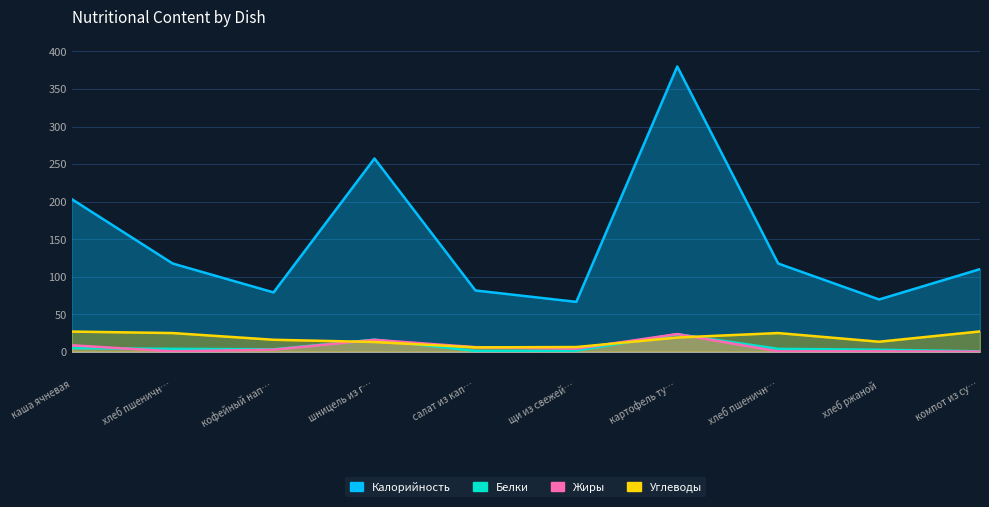

What is the difference between the maximum and minimum values in the Калорийность series?

313.6